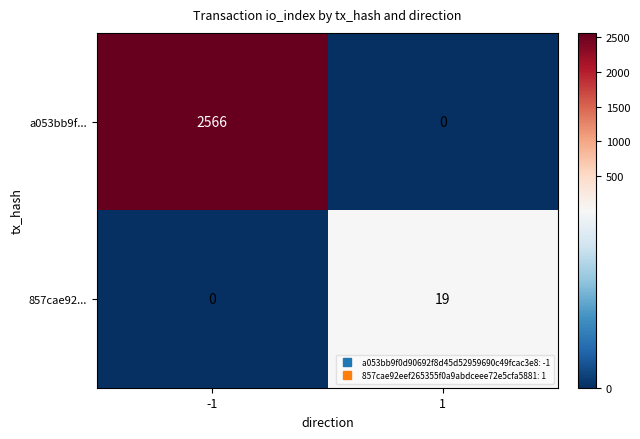

List the series in order of their peak value, highest first.

a053bb9f..., 857cae92...